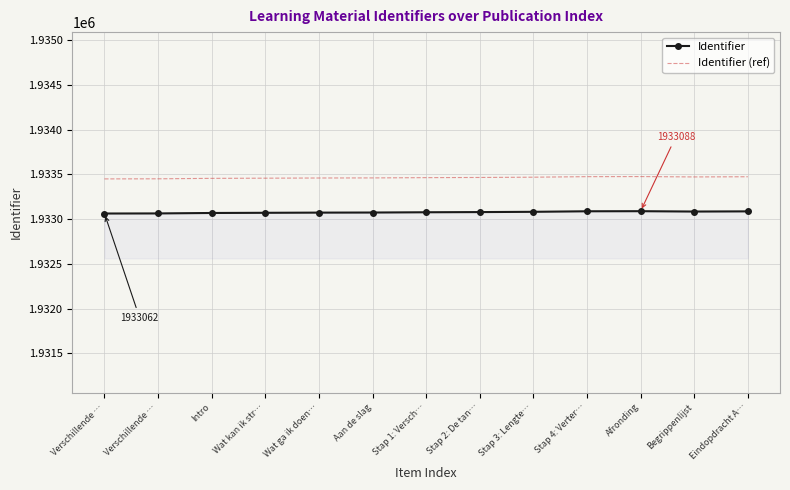

What are all the series names shown in the legend?

Identifier, Identifier (ref)